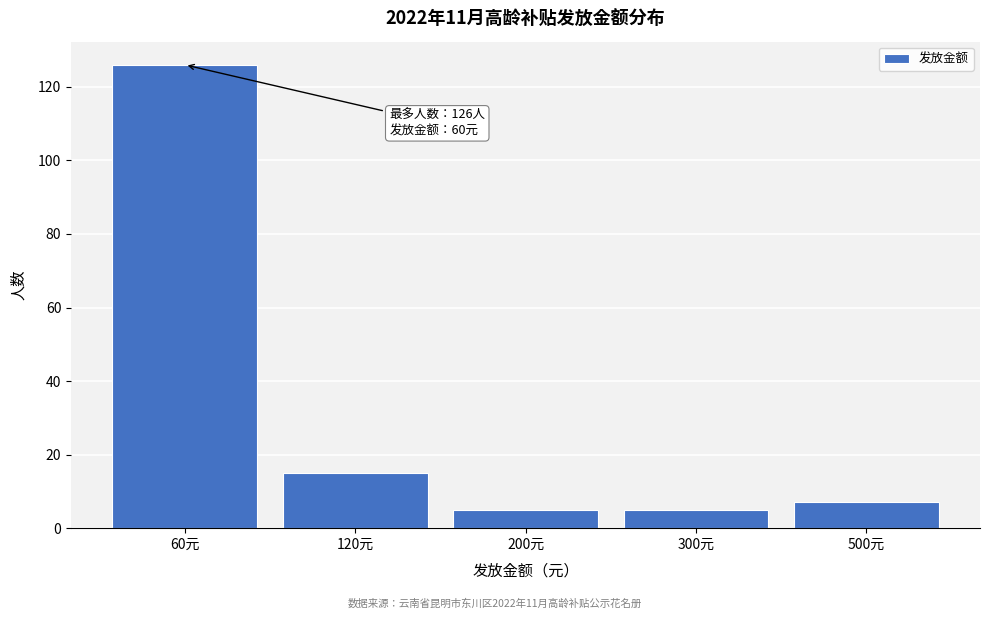

Reading left to right, transcribe all the data shown in this chart.

60元=126	120元=15	200元=5	300元=5	500元=7